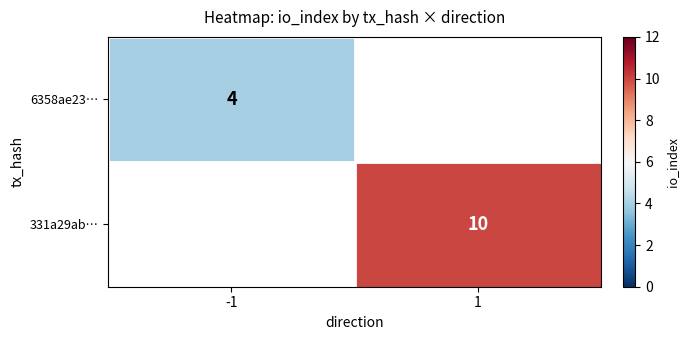

The 331a29ab… series shows 17 at 1. True or false?

False